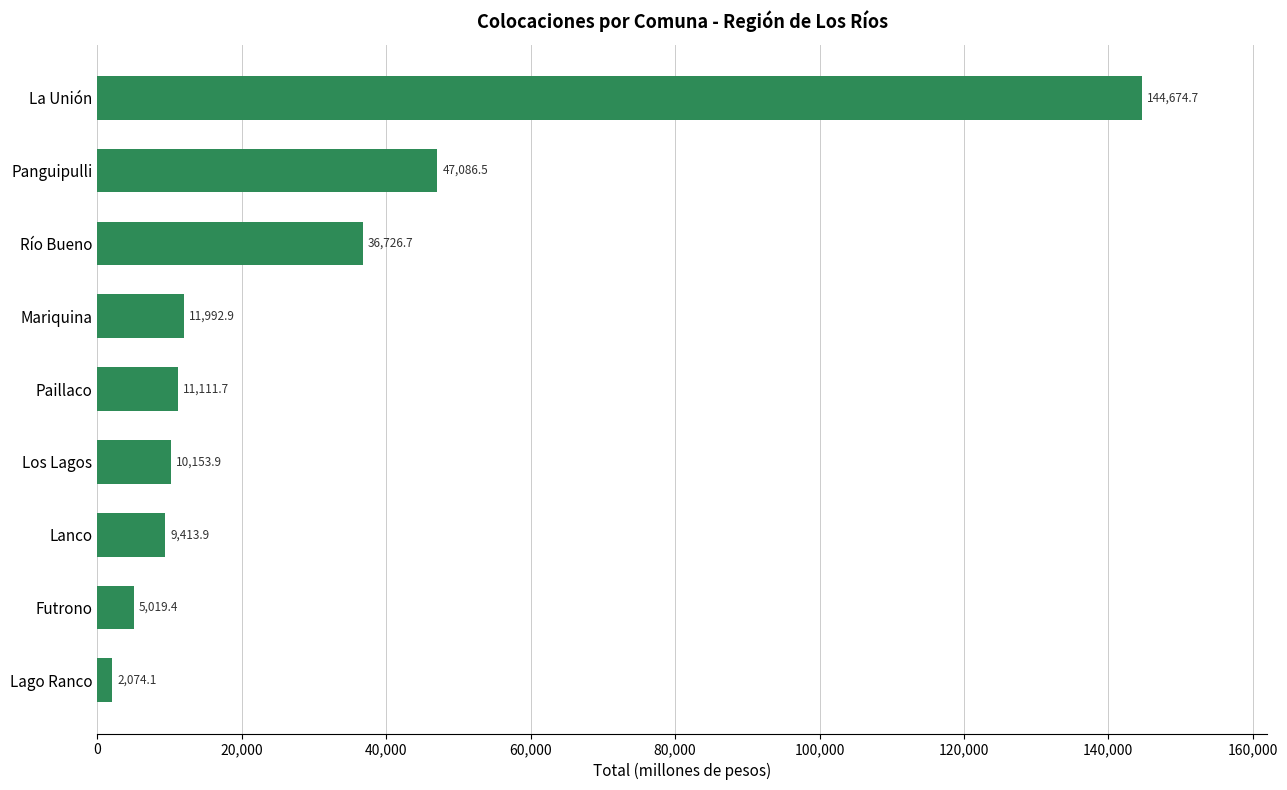

The chart shows a value of 2074.1 at Lago Ranco. True or false?

True